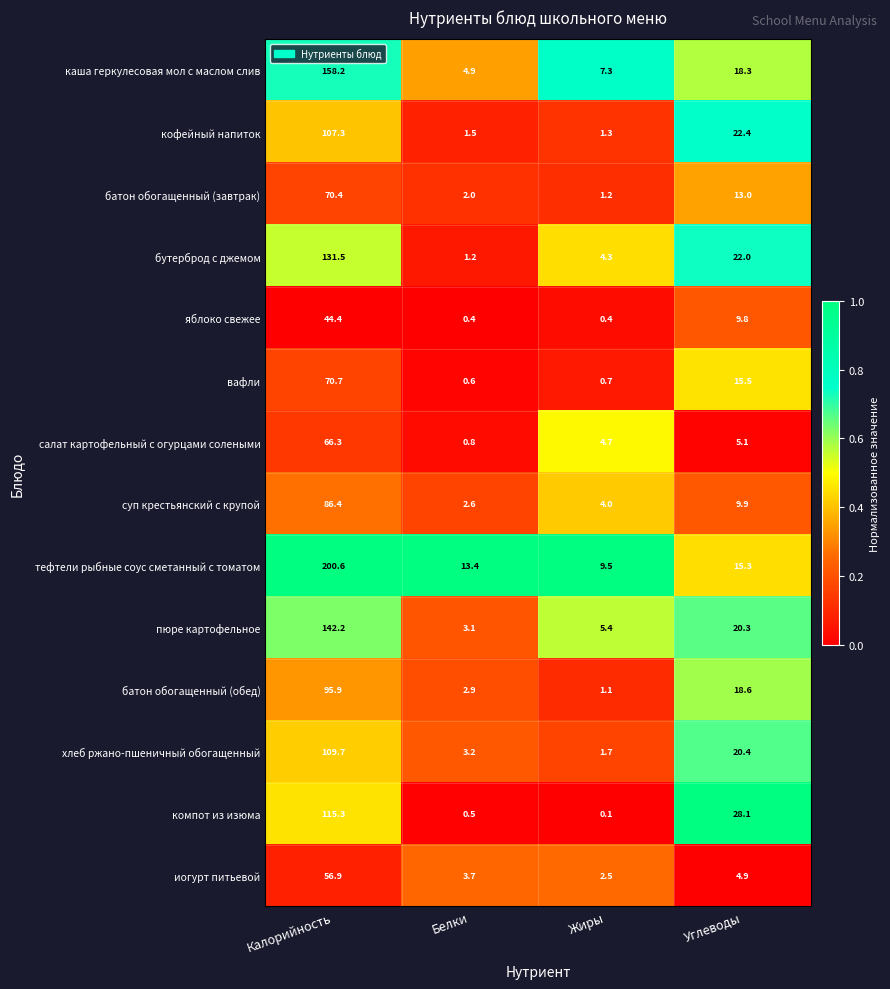

What is the average value of the тефтели рыбные соус сметанный с томатом series?

59.7